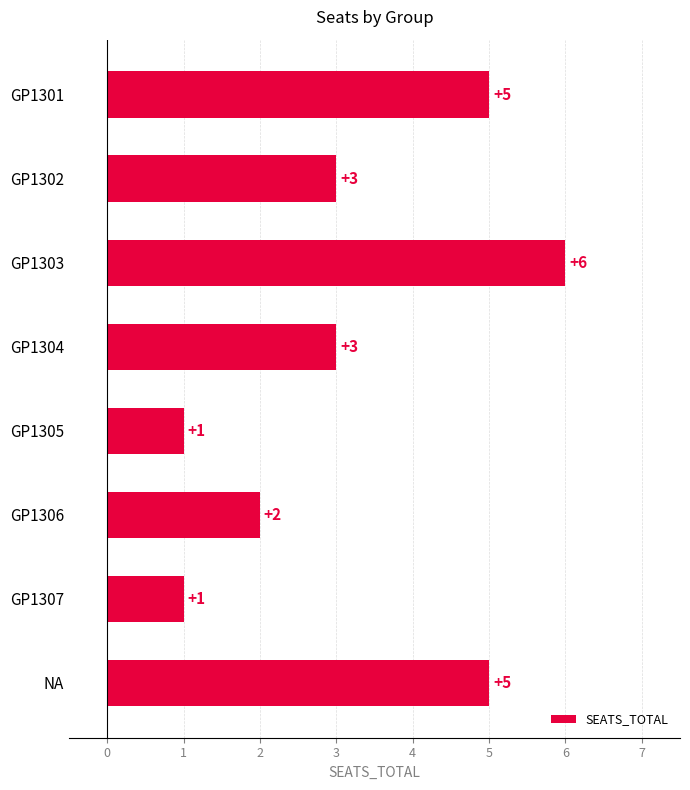

The chart shows a value of 2 at GP1306. True or false?

True